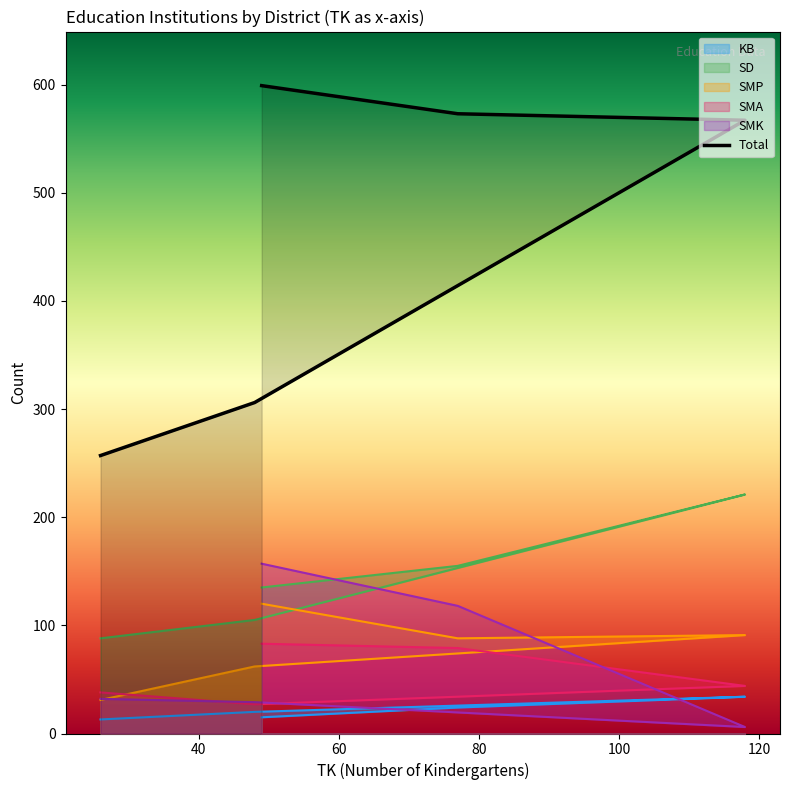

Is it true that SMA equals 13 at 48?

False